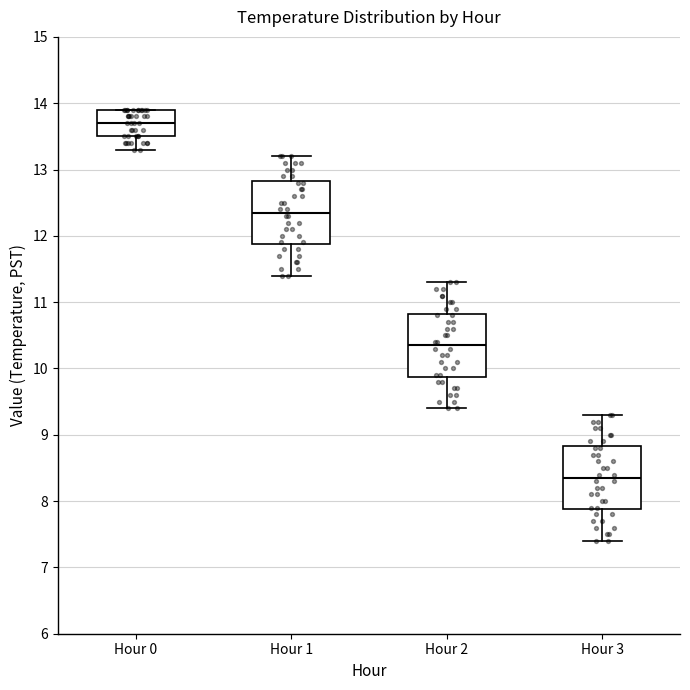

Reading left to right, read every box against the y-axis: the position of its median line, the range the box covers, and the ends of its whiskers. The values are not printed on the chart, so give them approximately, as read against the axis.

Hour 0: median 13.7, box 13.5 to 13.9, whiskers 13.3 to 13.9
Hour 1: median 12.4, box 11.9 to 12.8, whiskers 11.4 to 13.2
Hour 2: median 10.4, box 9.9 to 10.8, whiskers 9.4 to 11.3
Hour 3: median 8.4, box 7.9 to 8.8, whiskers 7.4 to 9.3